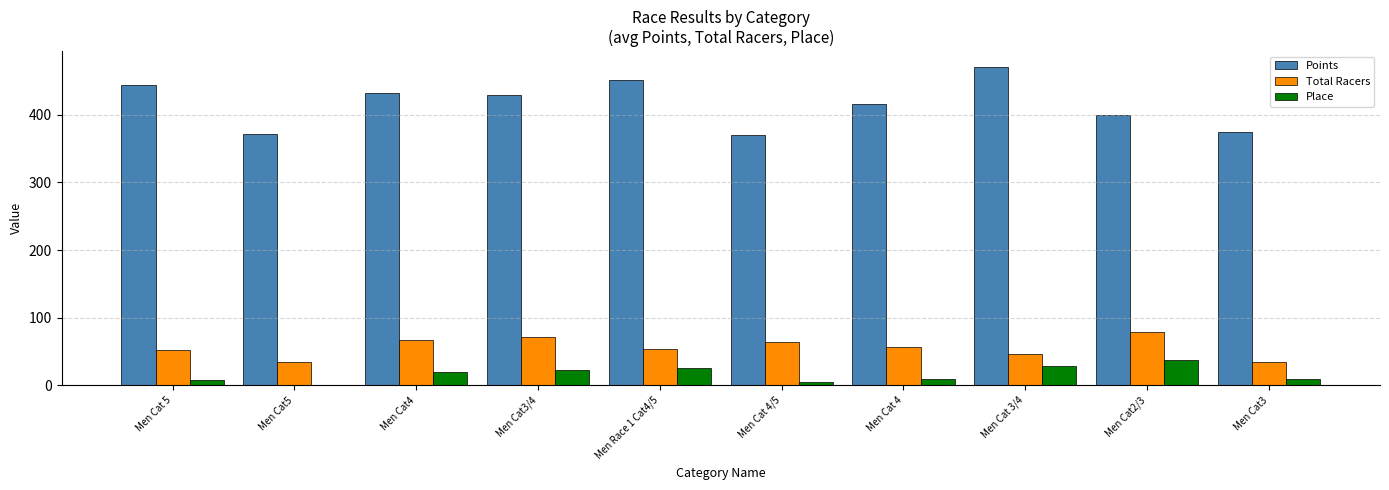

Which series has the widest spread of values?

Points